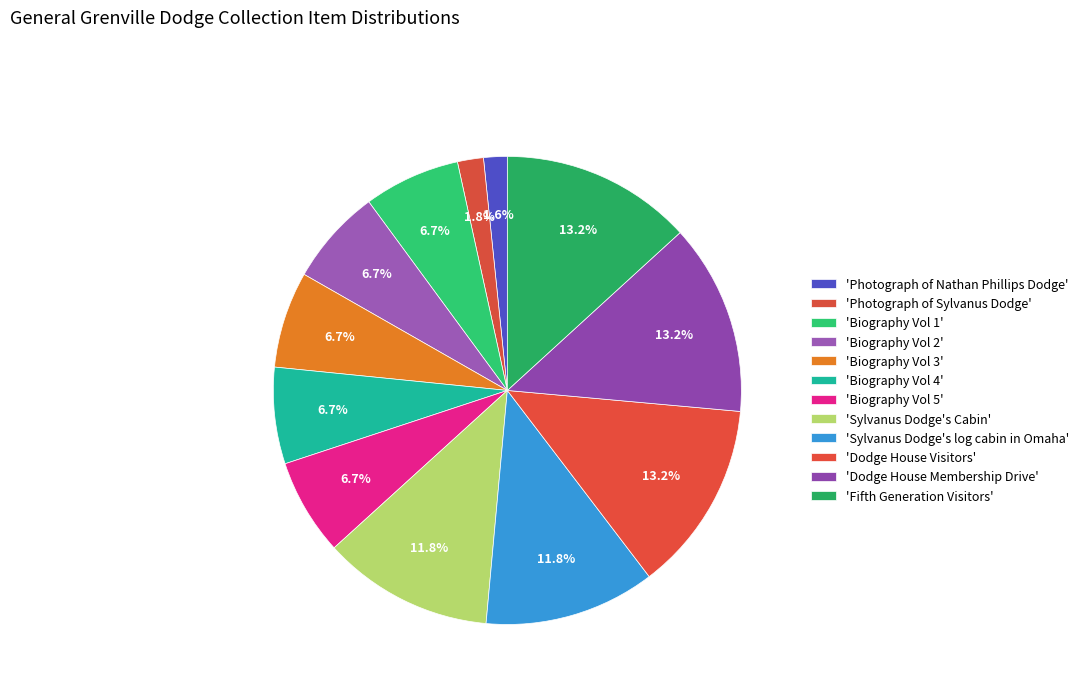

Count the number of slices in the pie.

12